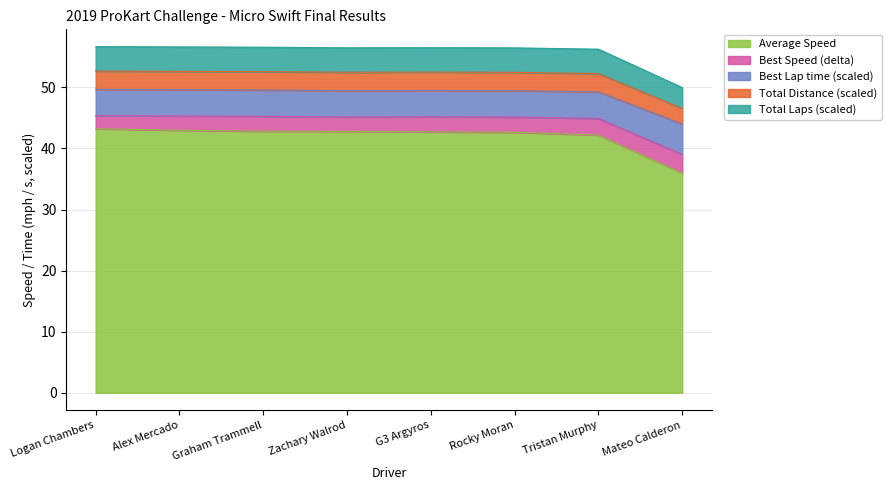

Between Tristan Murphy and G3 Argyros, which is larger?

G3 Argyros